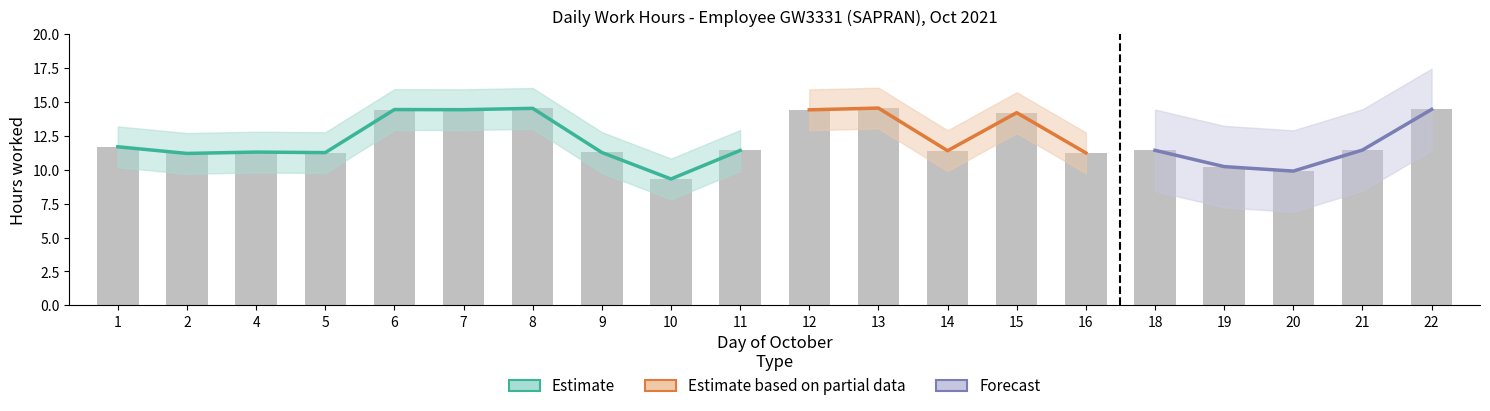

What is the sum of the Forecast Upper values at 8 and 21?

32.0